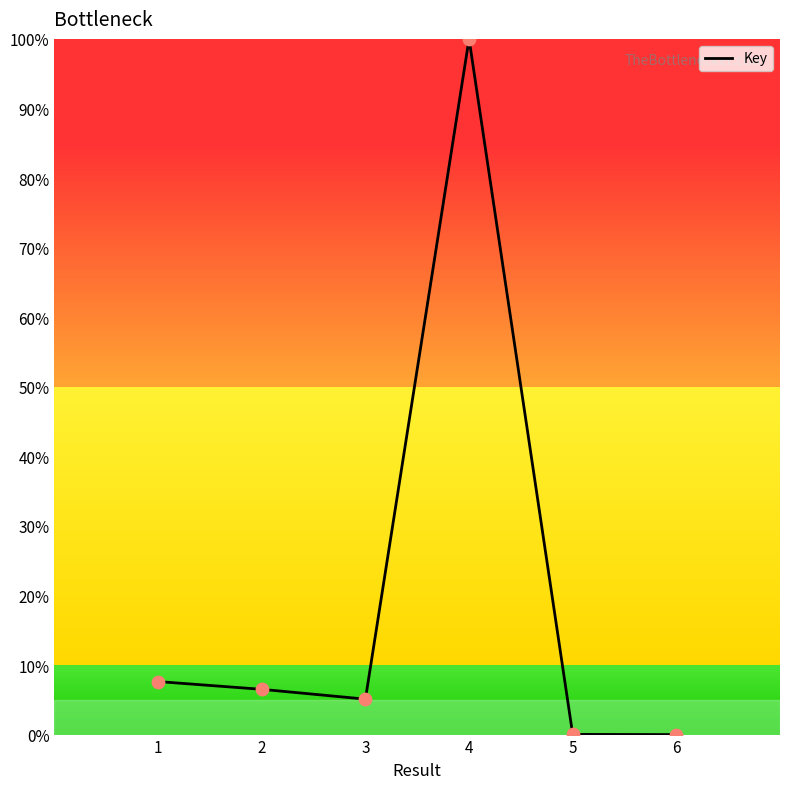

What is the change in value from 4 to 6?

-1.0